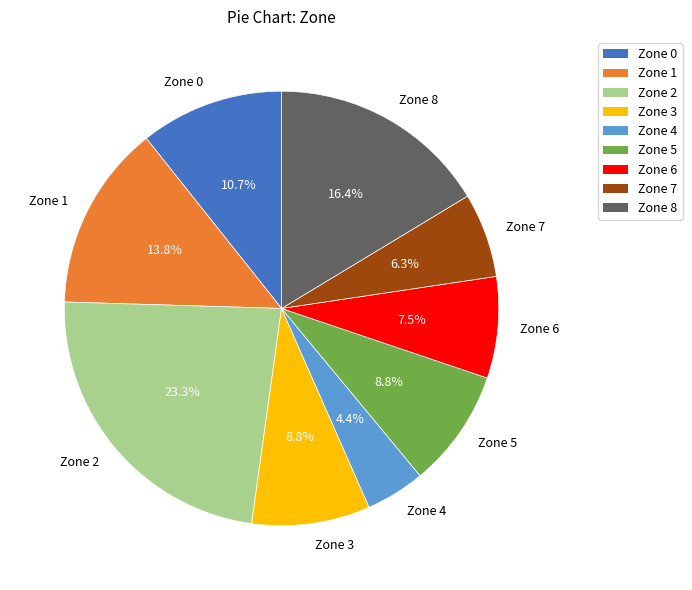

Count the number of slices in the pie.

9